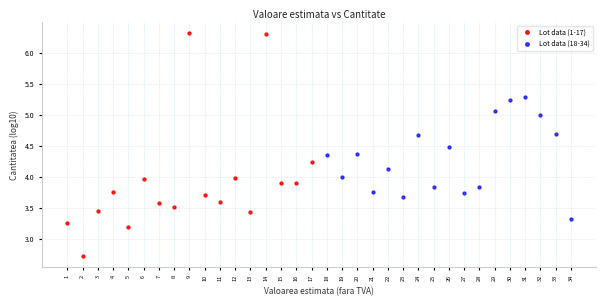

Which series contains the highest Y value?

Lot data (1-17)